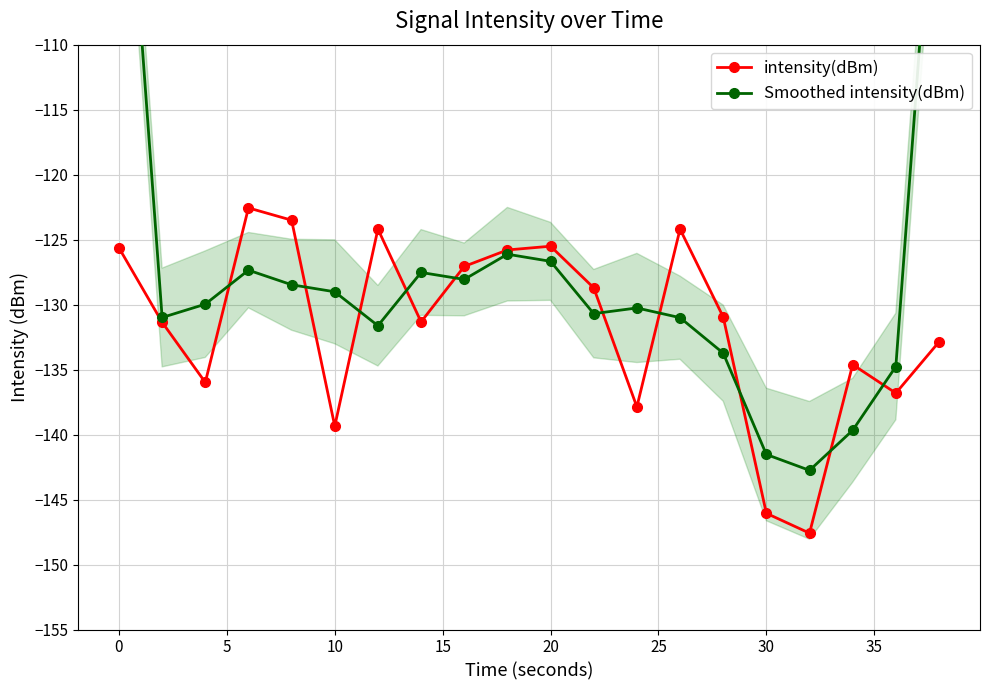

True or false: intensity(dBm) has a value of -125.5 at 20.

True